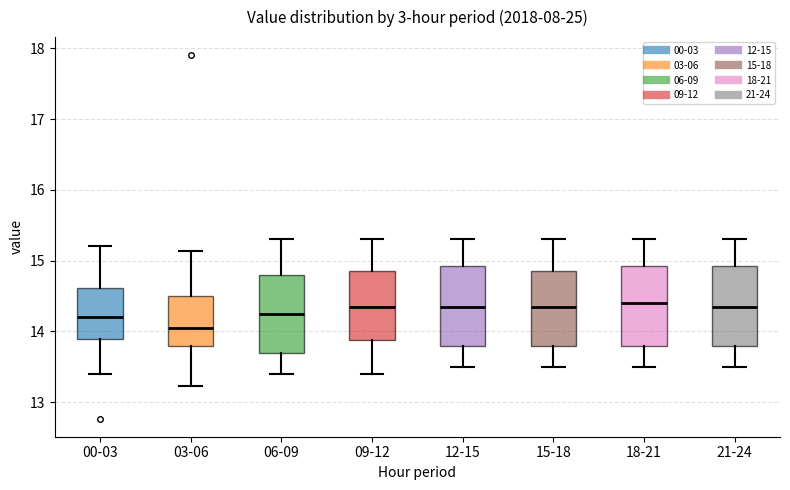

Reading left to right, read every box against the y-axis: the position of its median line, the range the box covers, and the ends of its whiskers. The values are not printed on the chart, so give them approximately, as read against the axis.

00-03: median 14.2, box 13.9 to 14.6, whiskers 13.4 to 15.2
03-06: median 14.1, box 13.8 to 14.5, whiskers 13.2 to 15.1
06-09: median 14.3, box 13.7 to 14.8, whiskers 13.4 to 15.3
09-12: median 14.4, box 13.9 to 14.9, whiskers 13.4 to 15.3
12-15: median 14.4, box 13.8 to 14.9, whiskers 13.5 to 15.3
15-18: median 14.4, box 13.8 to 14.9, whiskers 13.5 to 15.3
18-21: median 14.4, box 13.8 to 14.9, whiskers 13.5 to 15.3
21-24: median 14.4, box 13.8 to 14.9, whiskers 13.5 to 15.3